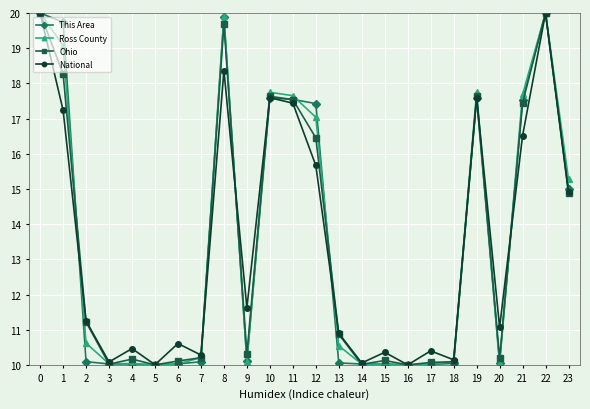

What is the average value of the Ross County series?

13.5